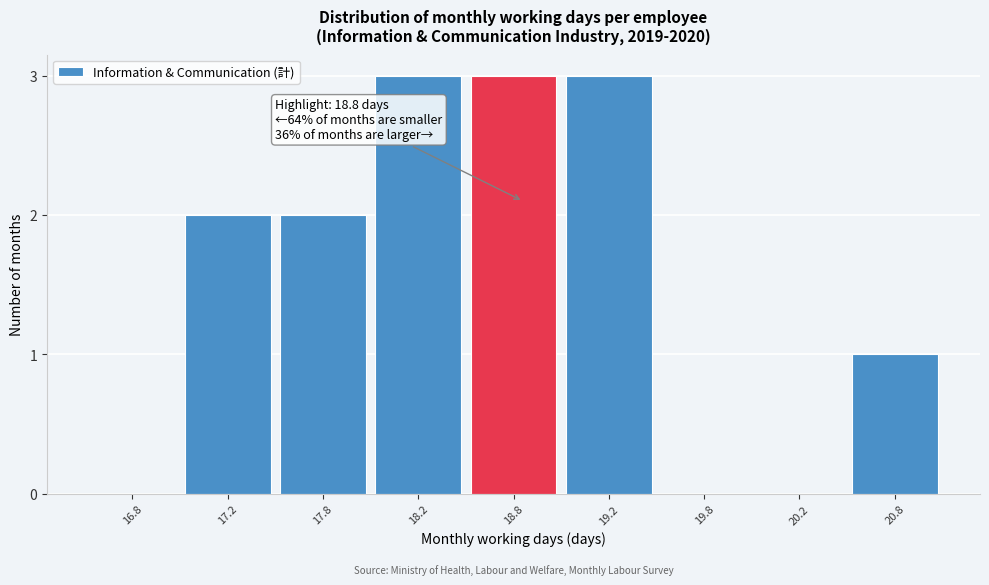

Reading right to left, what are all the values shown in this chart?

20.8=1	20.2=0	19.8=0	19.2=3	18.8=3	18.2=3	17.8=2	17.2=2	16.8=0